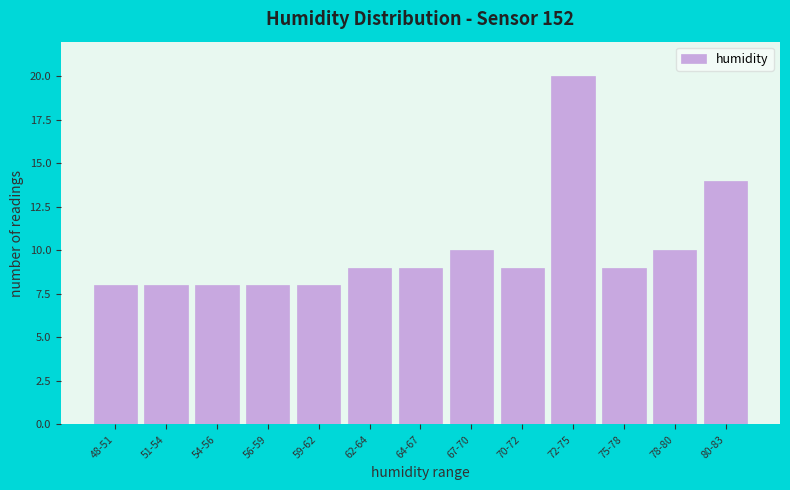

Reading left to right, list all the values displayed in this chart.

8	8	8	8	8	9	9	10	9	20	9	10	14